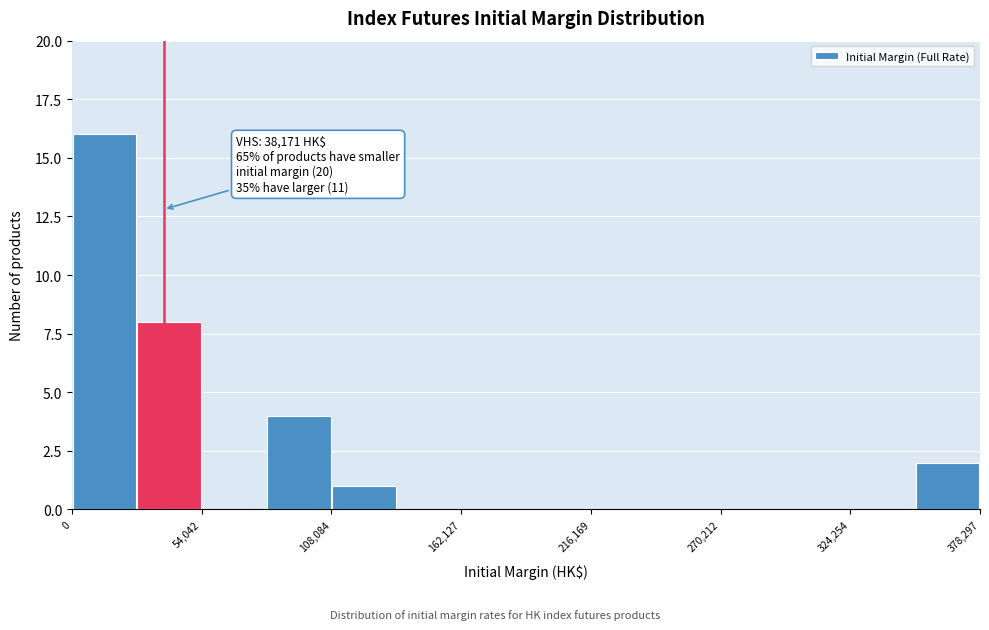

Read against the x-axis, roughly where is the centre of the tallest bar?

10000